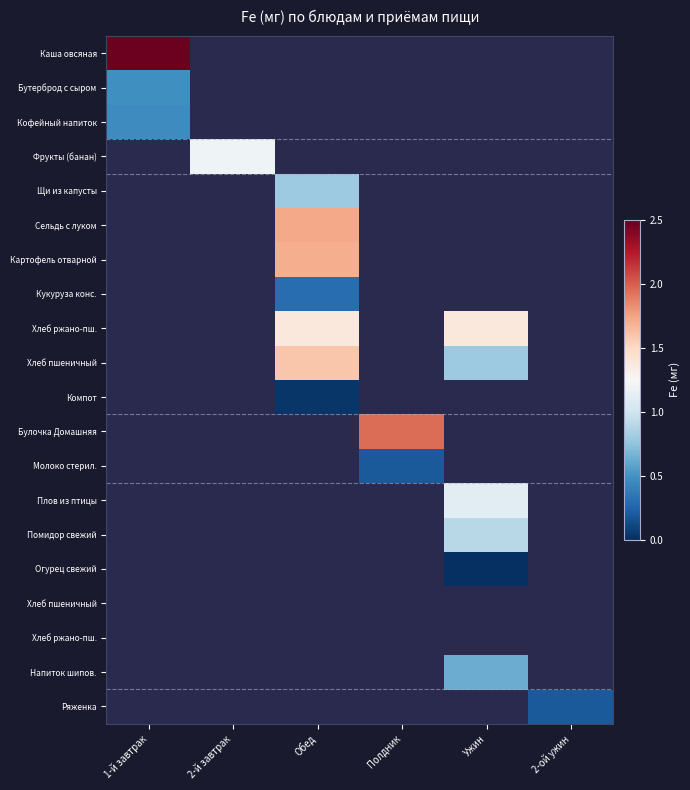

Between Полдник and Ужин, which is larger?

Ужин